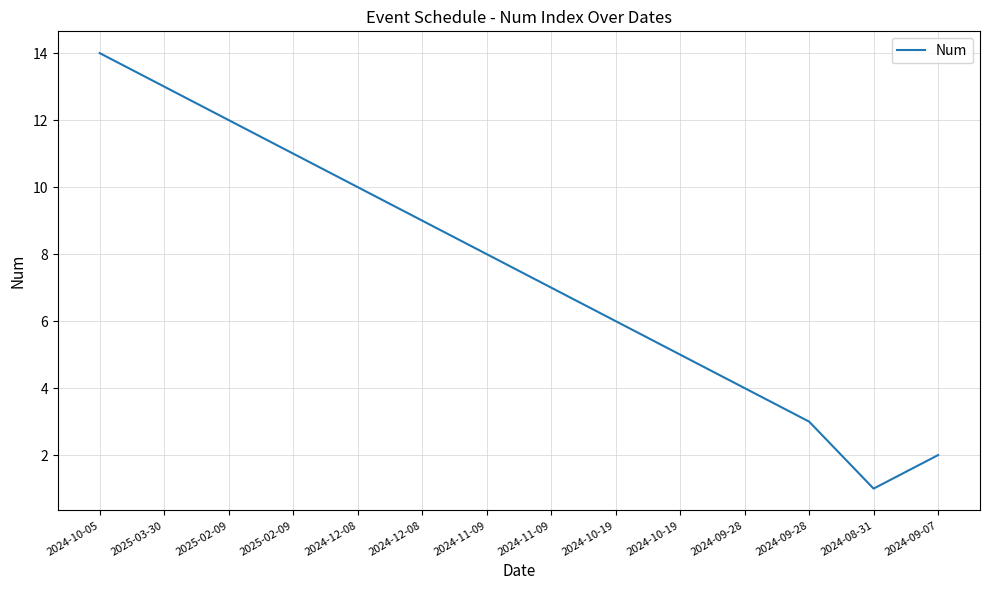

Reading left to right, what are all the values shown in this chart?

2024-10-05=14	2025-03-30=13	2025-02-09=12	2025-02-09=11	2024-12-08=10	2024-12-08=9	2024-11-09=8	2024-11-09=7	2024-10-19=6	2024-10-19=5	2024-09-28=4	2024-09-28=3	2024-08-31=1	2024-09-07=2